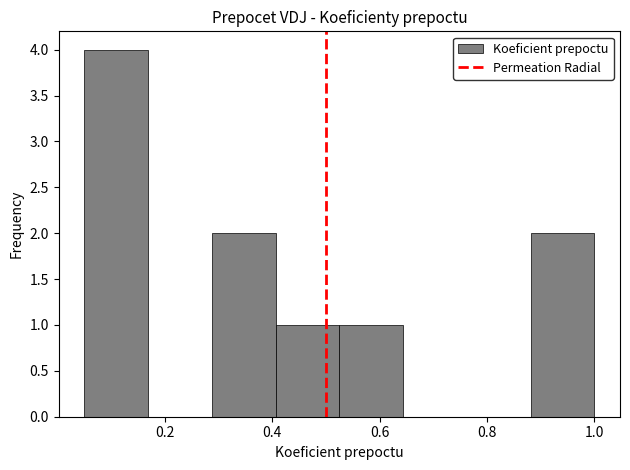

Over which range of the x-axis is the bar tallest?

0.06 to 0.16